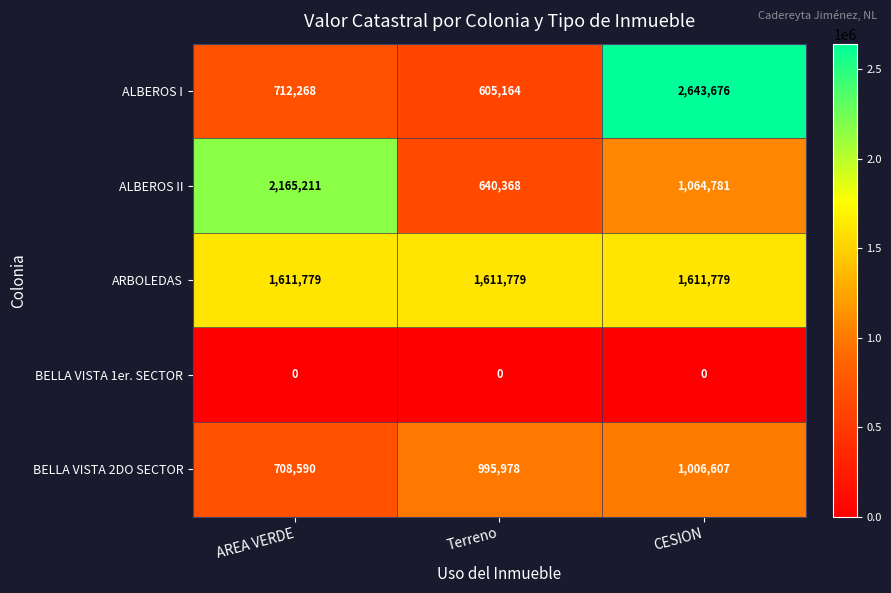

True or false: ALBEROS II has a value of 3000176 at AREA VERDE.

False